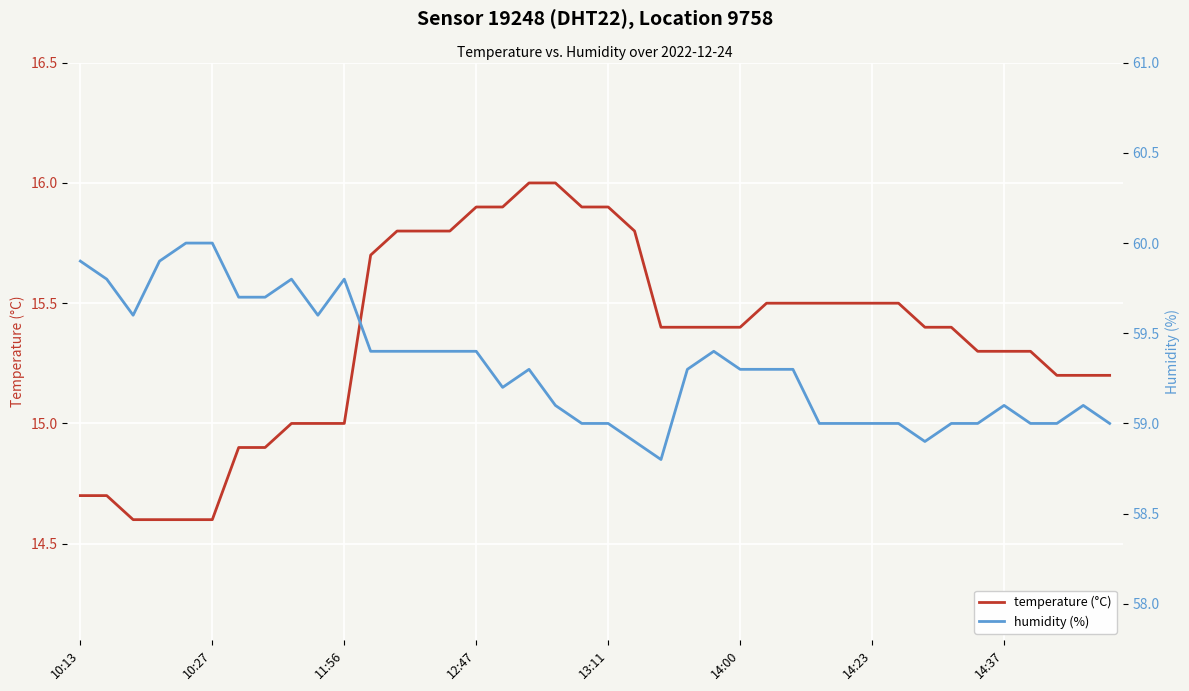

What is the lowest value of the temperature (°C) series?

14.6